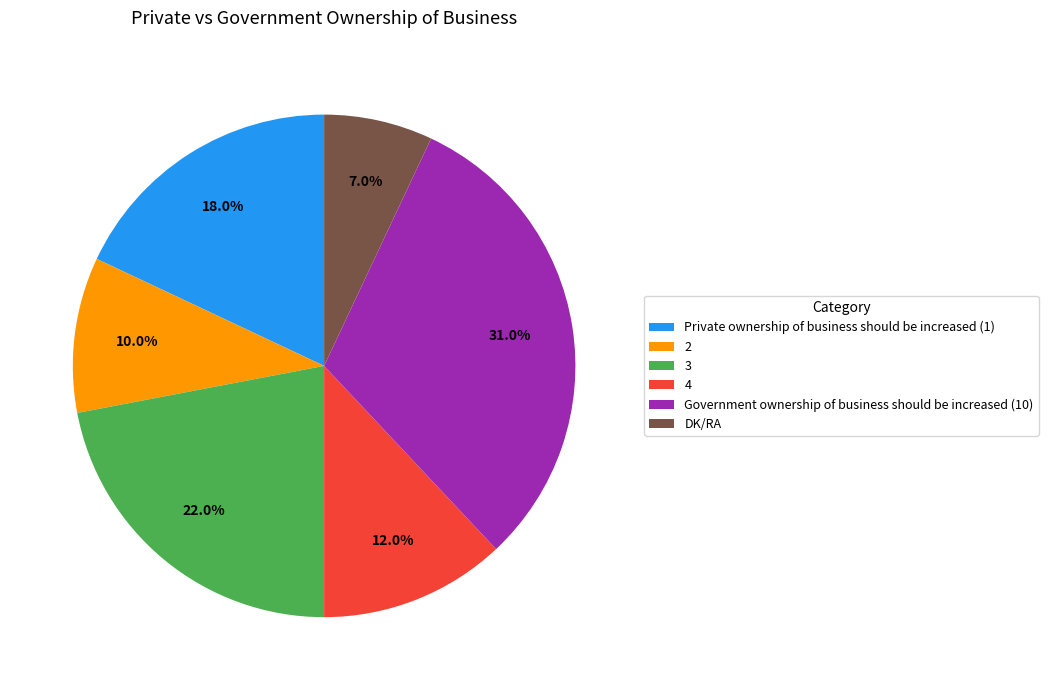

To the nearest percent, what portion does 3 represent?

22%